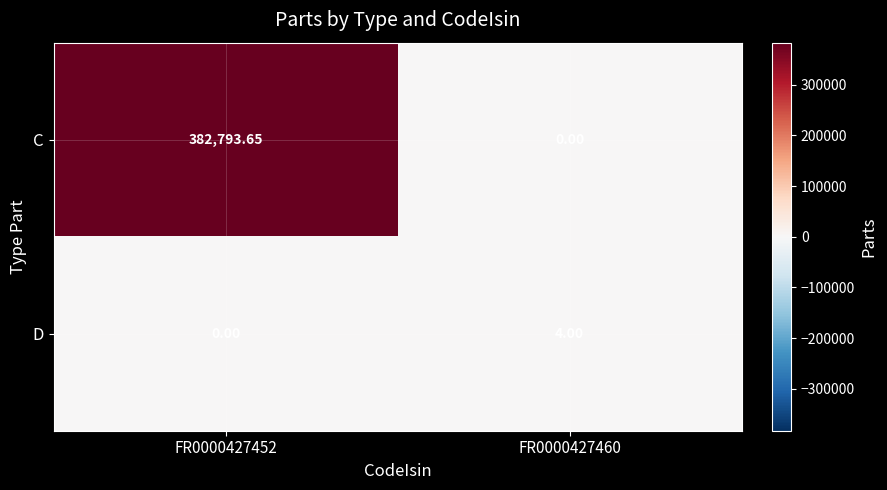

How many series are shown in this chart?

2